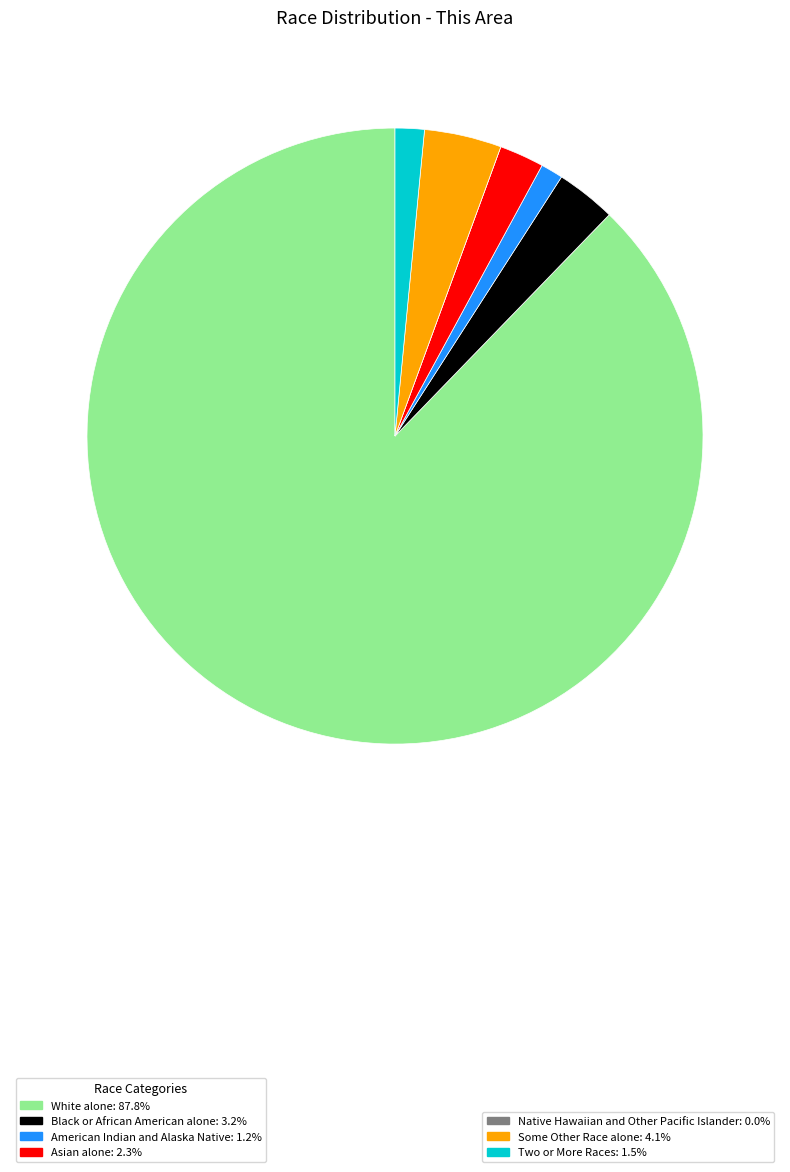

Is there a majority slice in this chart?

Yes